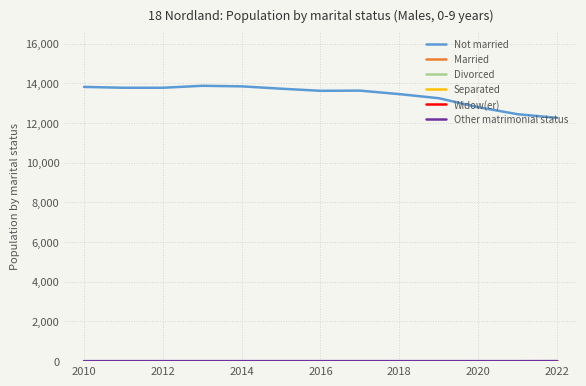

Does the chart display data point markers on the line(s)?

No